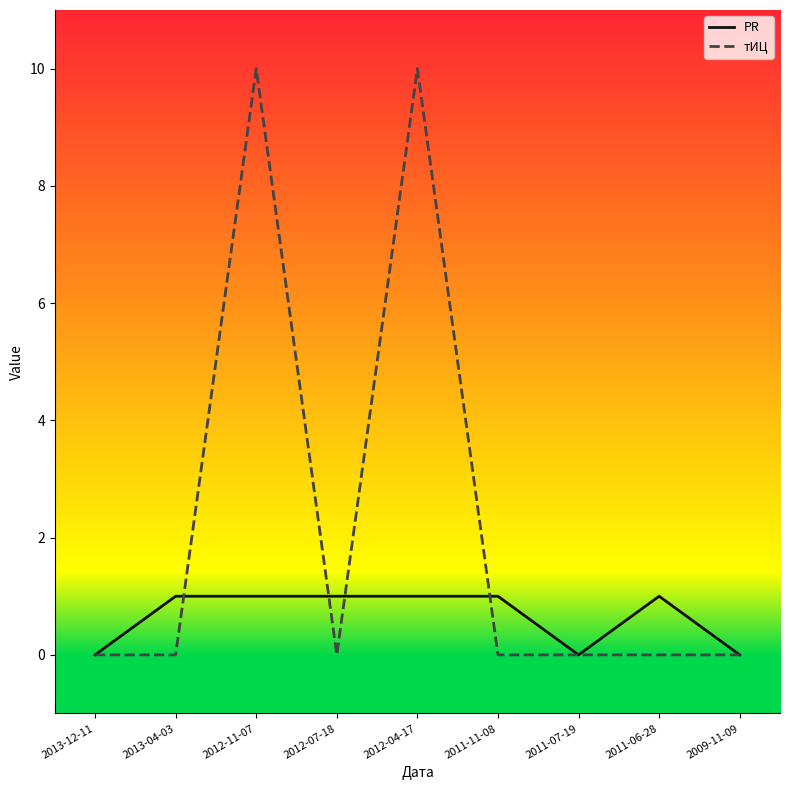

Which series has the largest total across all categories?

тИЦ